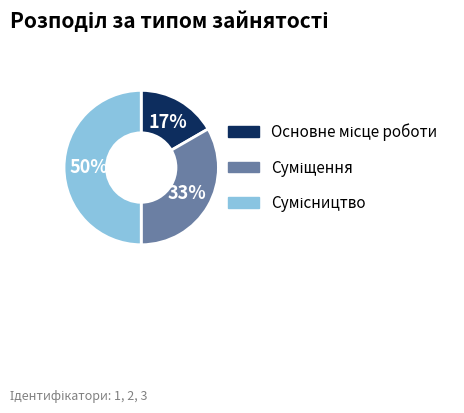

To the nearest percent, what is the average slice percentage?

33%